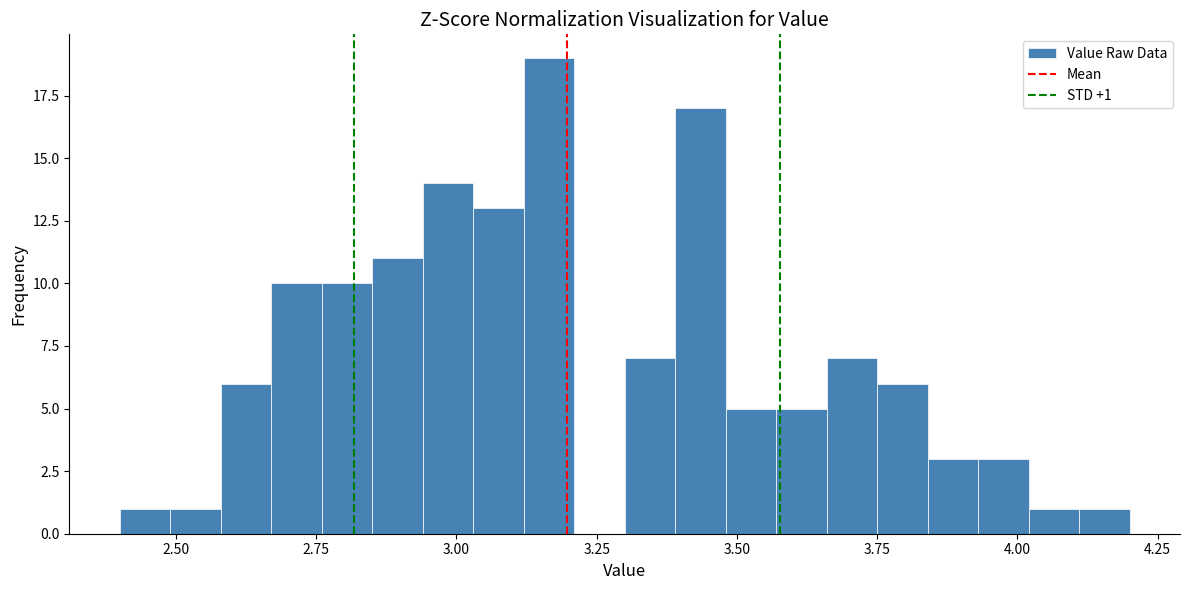

Around what value on the x-axis is the tallest bar? Give the approximate position of its centre, as read against the axis.

3.15